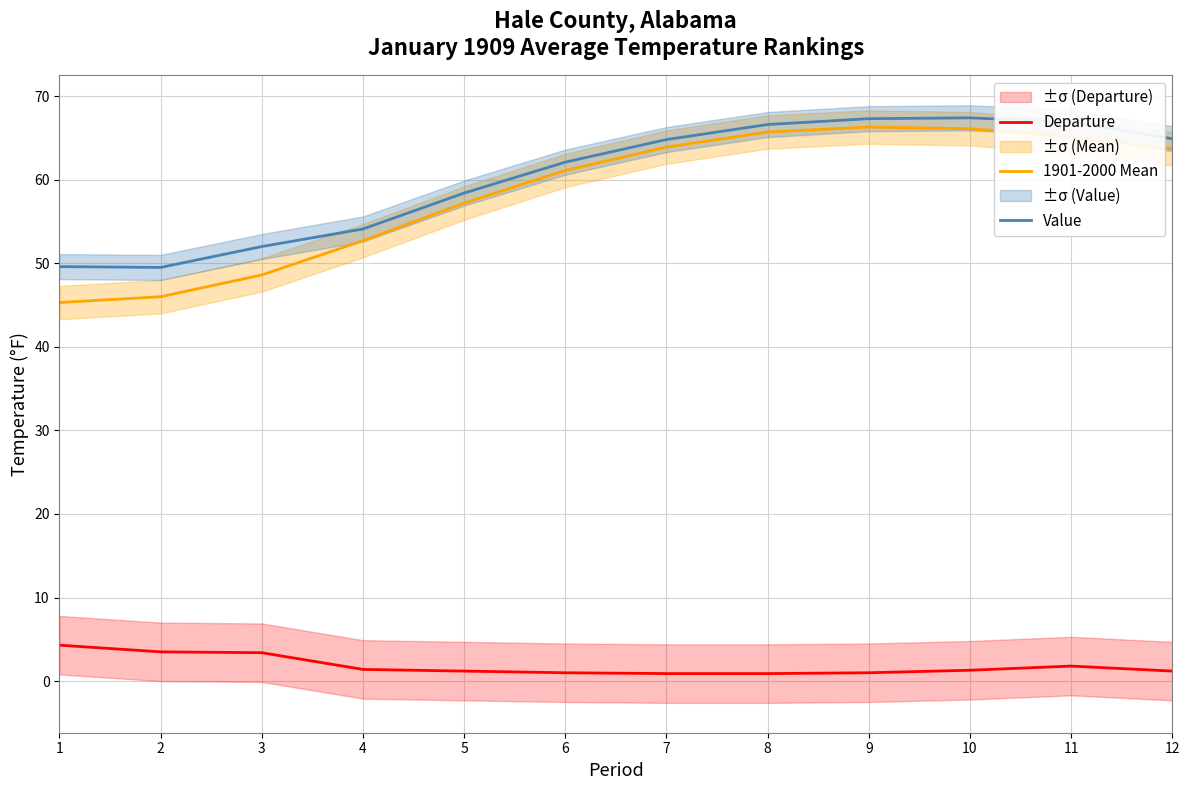

What is the spread (max minus min) of values at 7?

63.9